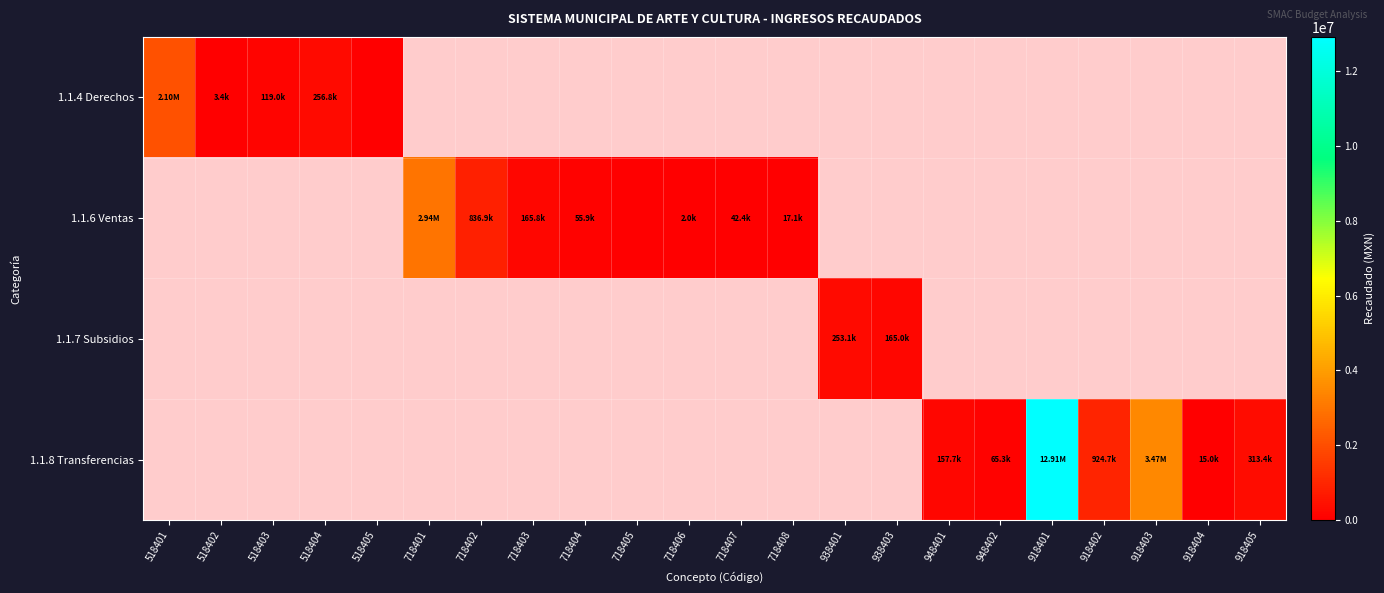

The 1.1.6 Ventas series shows 240823.4 at 718402. True or false?

False